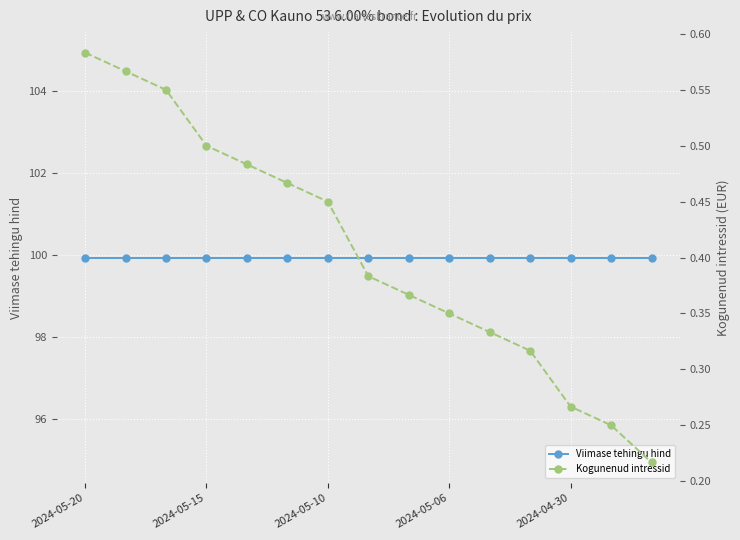

True or false: Viimase tehingu hind has a value of 99.9 at 5.

True